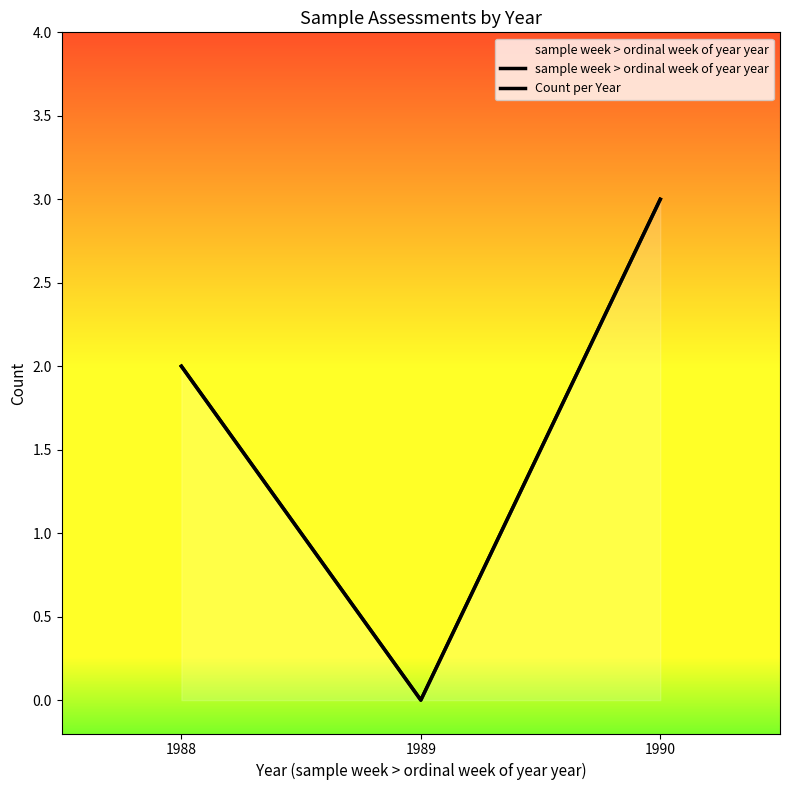

Reading left to right, transcribe all the data shown in this chart.

sample week > ordinal week of year year: 2	0	3
Count per Year: 2	0	3